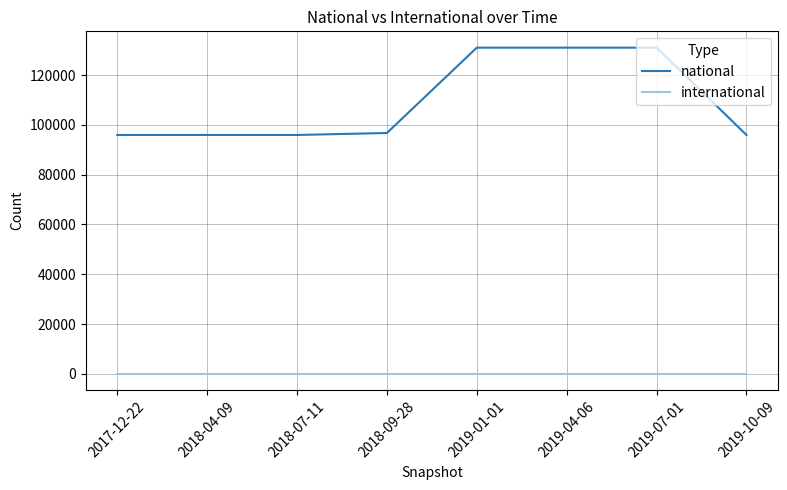

Which series has the largest total across all categories?

national